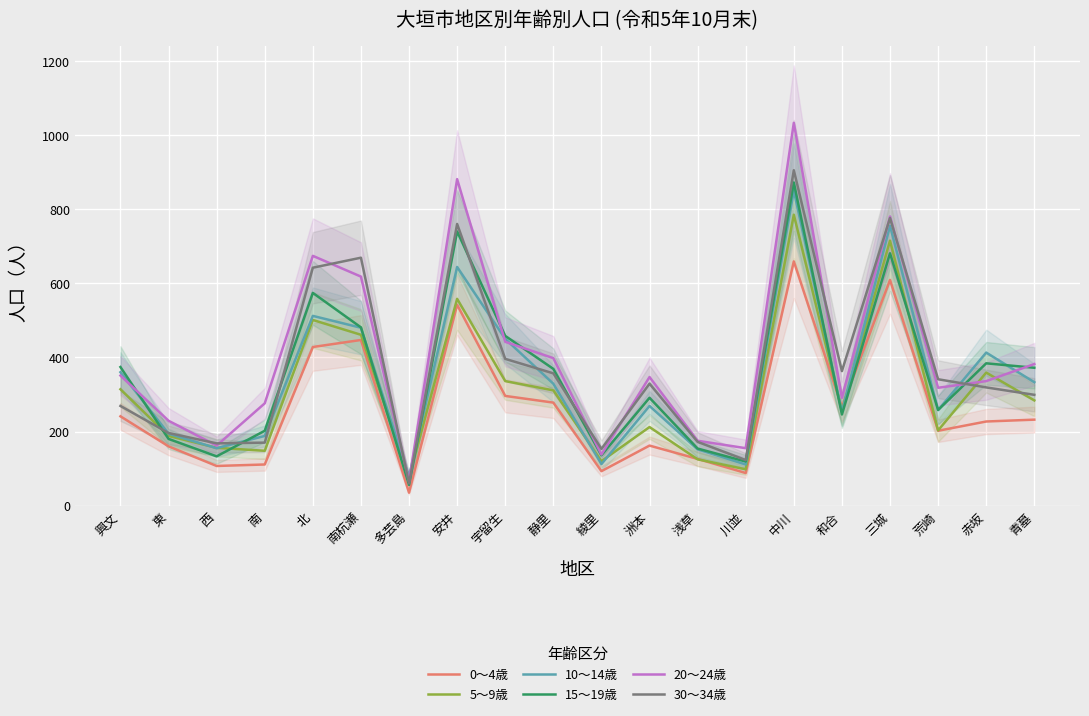

True or false: 30～34歳 has a value of 415 at 安井.

False